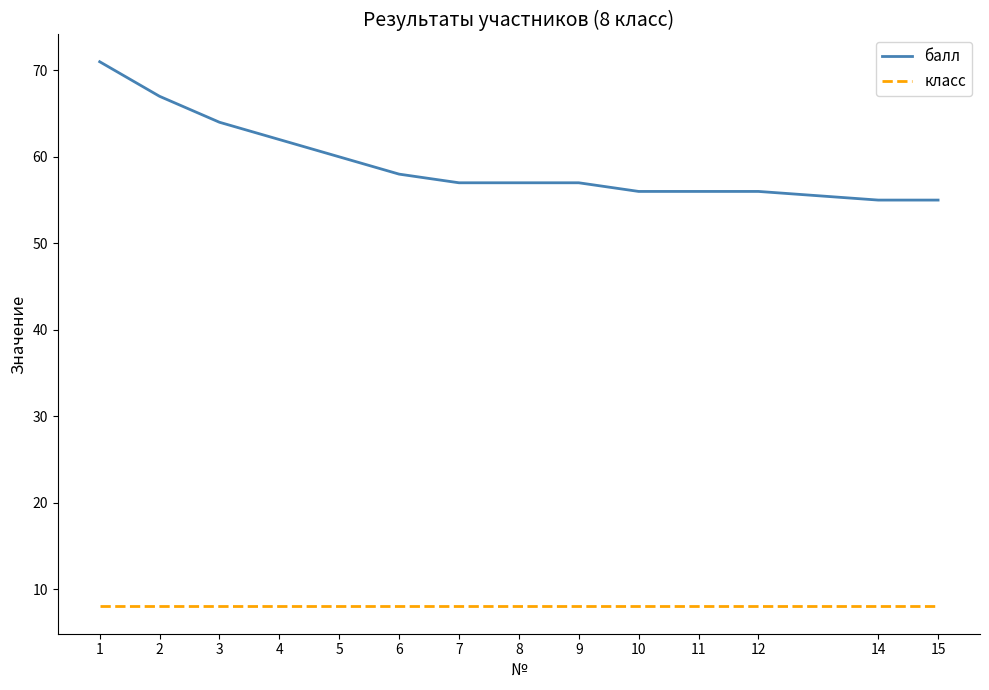

Which category has the highest value across all series?

1